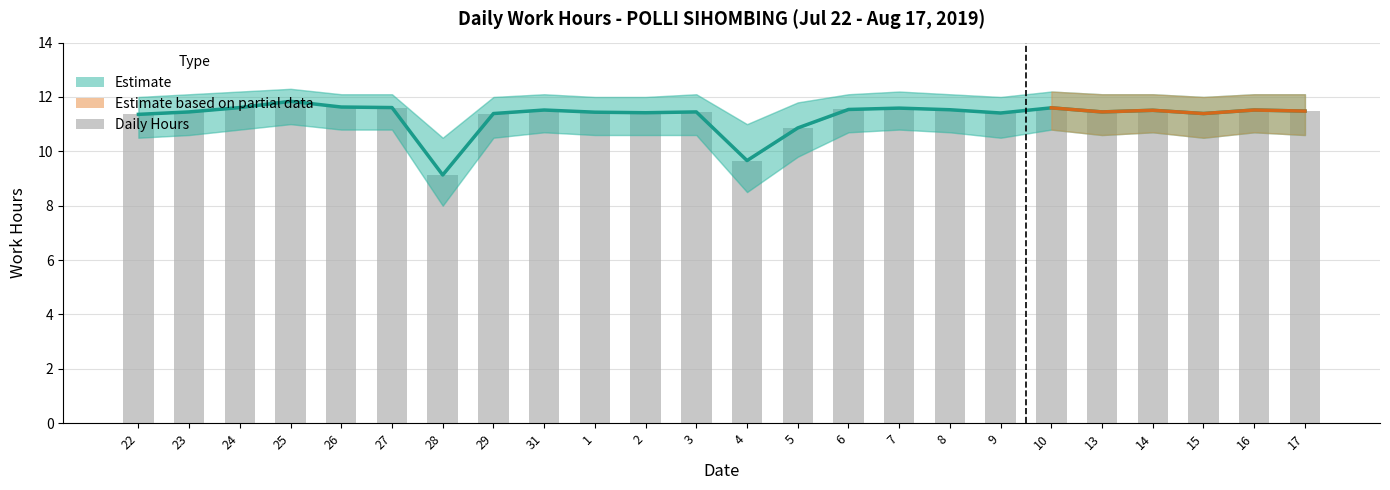

What position from the right is 8?

8